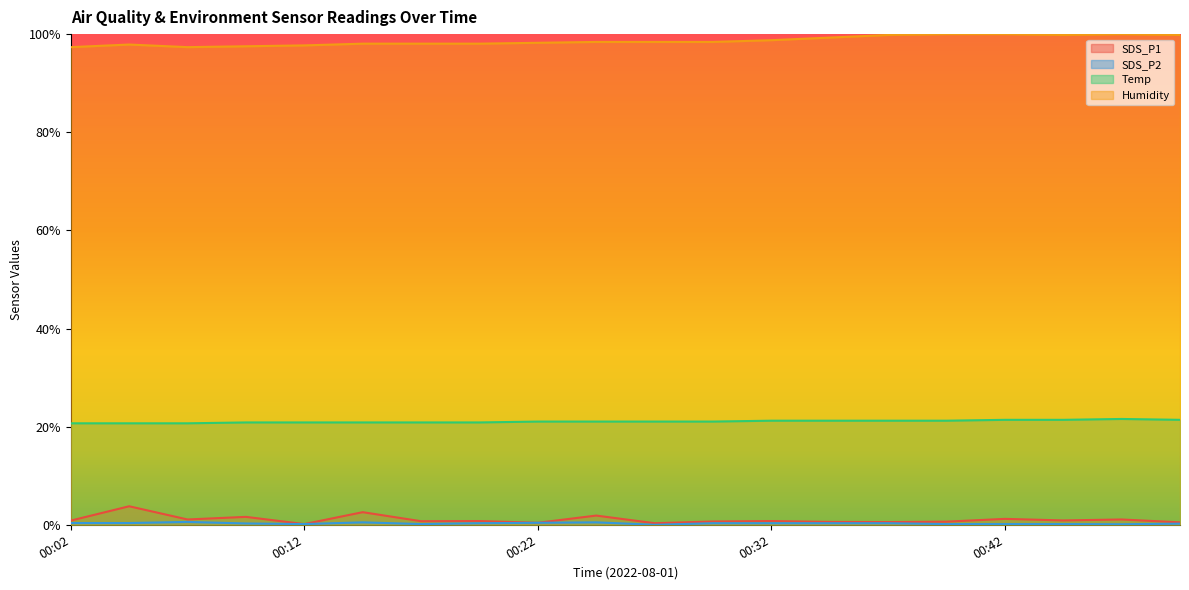

The value of Temp at 00:44 is 0.2. True or false?

True